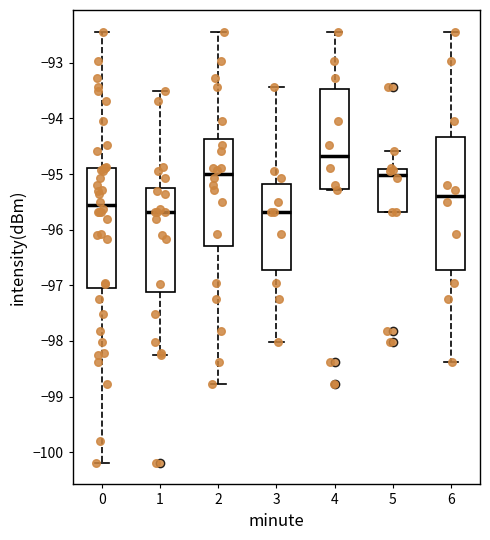

Which box has the highest median line?

4